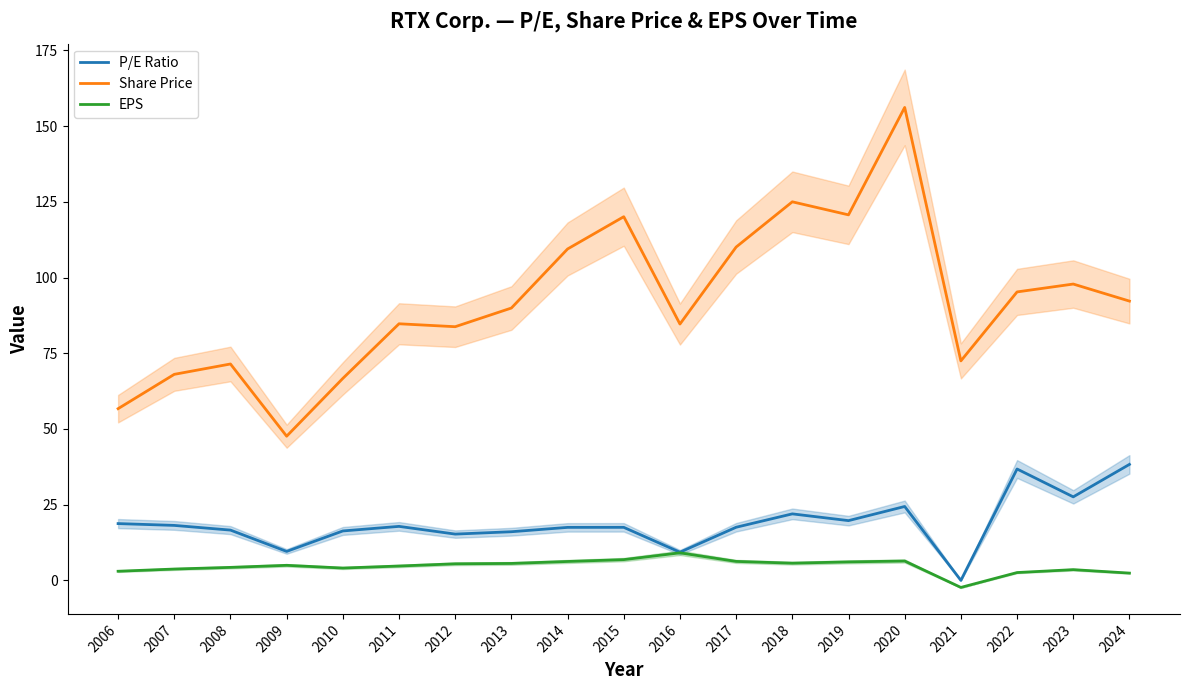

What is the sum of all Share Price values?

1753.2